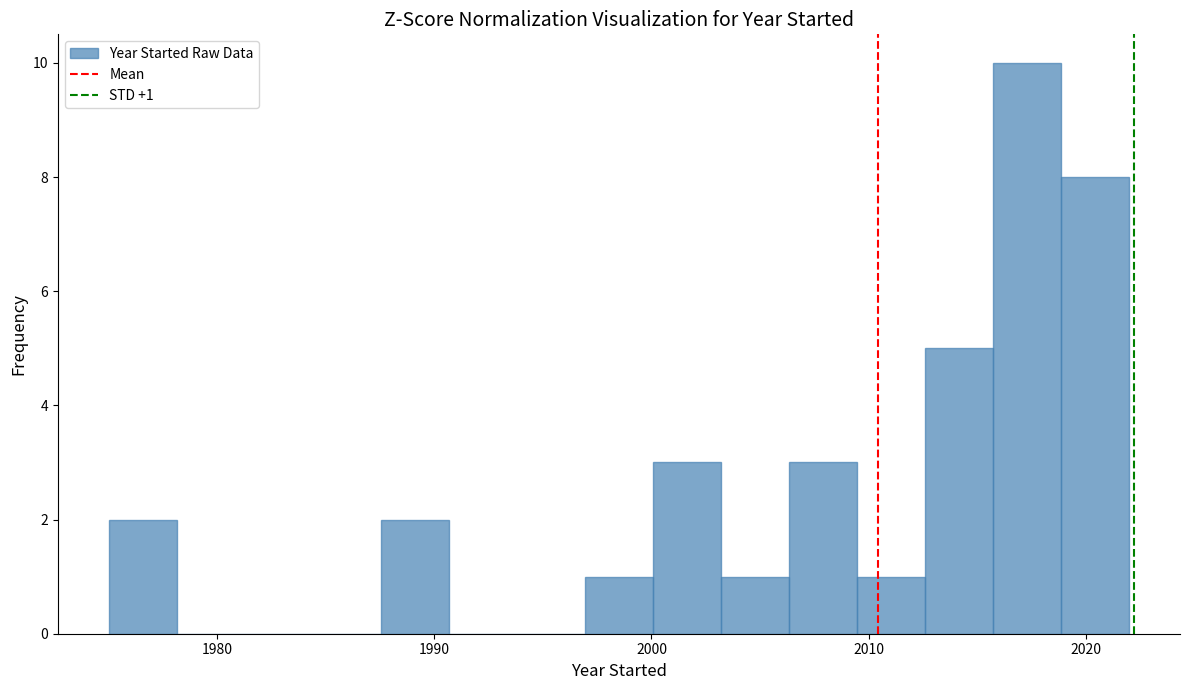

Read against the x-axis, roughly where is the centre of the tallest bar?

2017